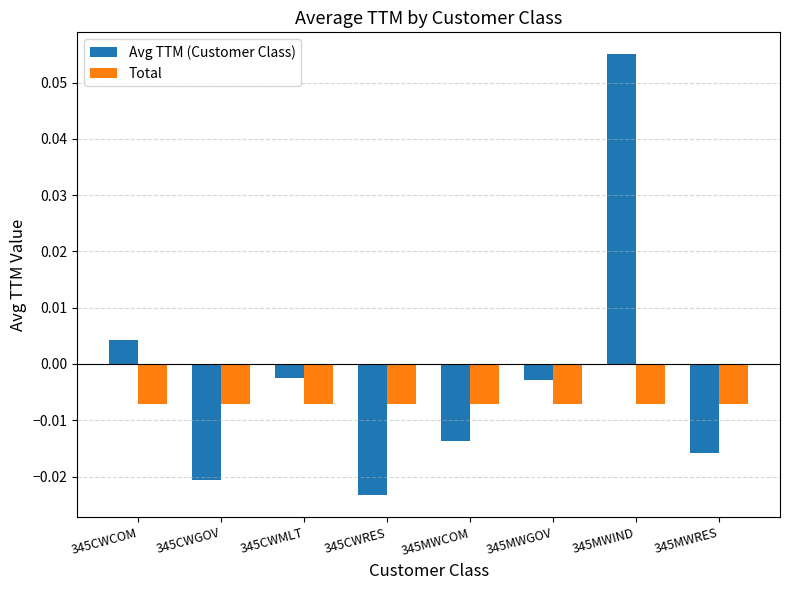

Which series changed the most between 345CWMLT and 345MWRES?

Avg TTM (Customer Class)